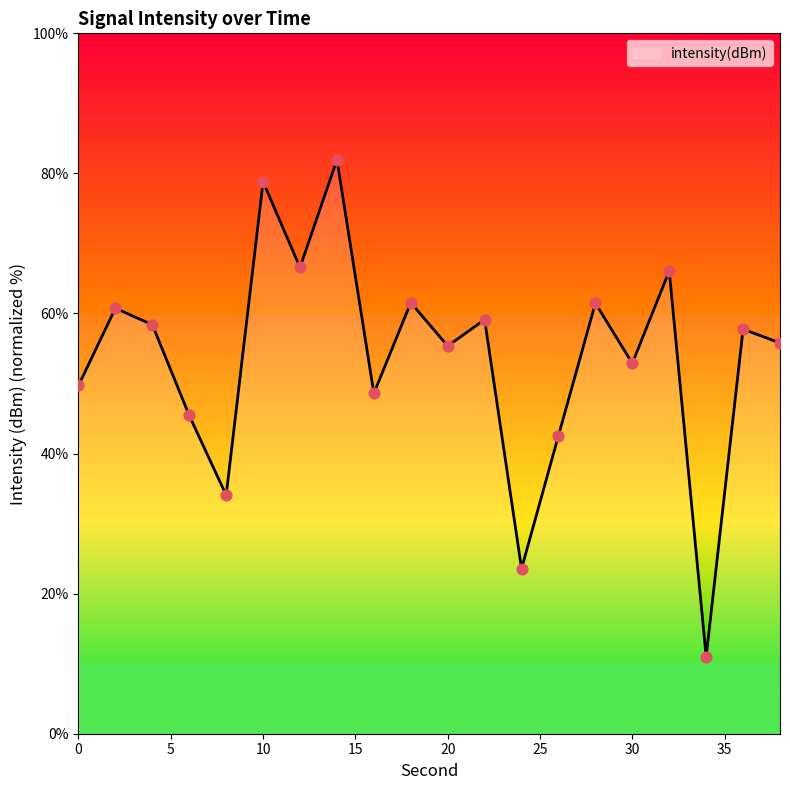

What is the minimum value shown in the chart?

11.0